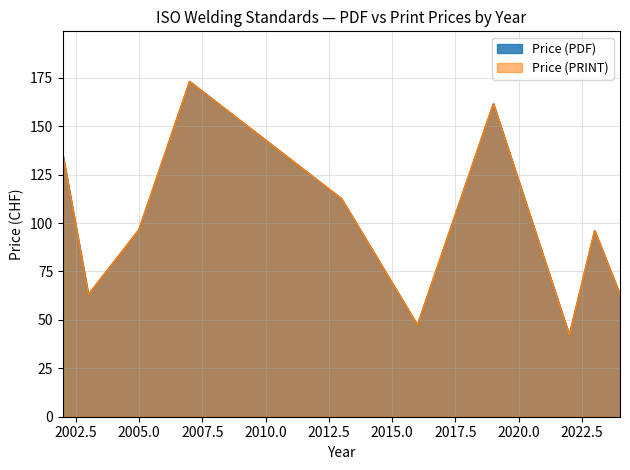

Which series has the largest total across all categories?

Price (PDF)